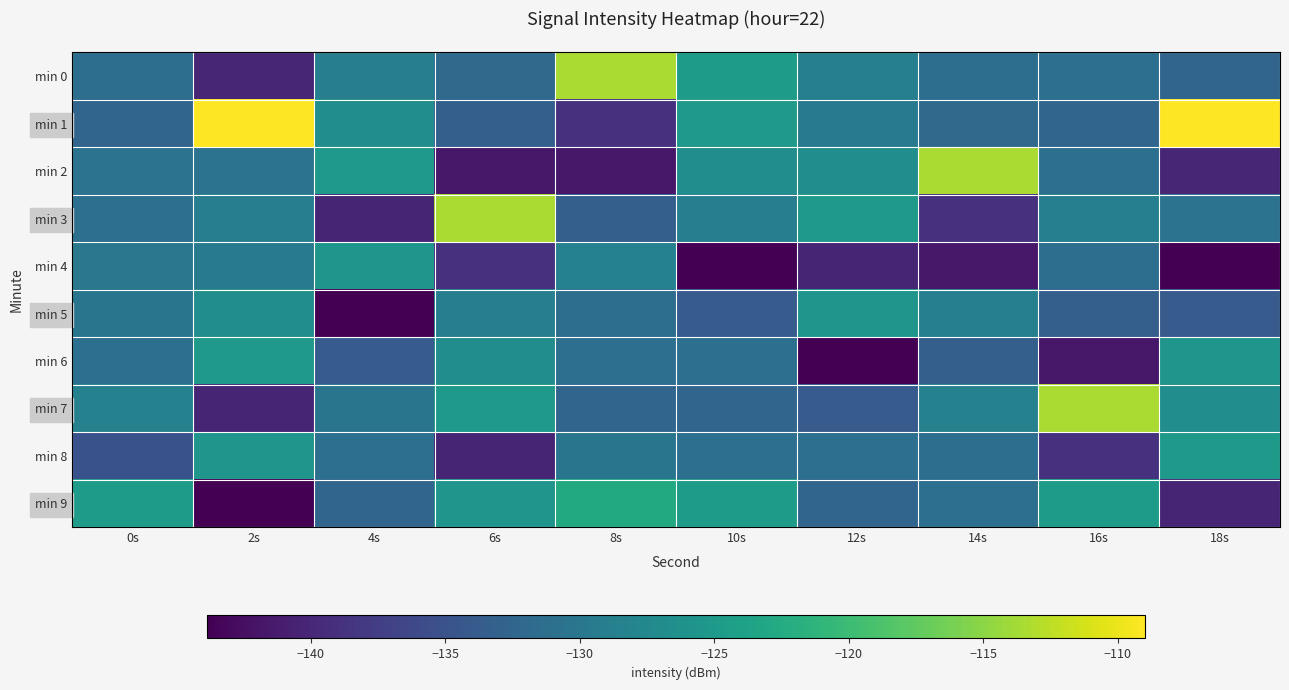

Between 10s and 2s, which is larger?

10s